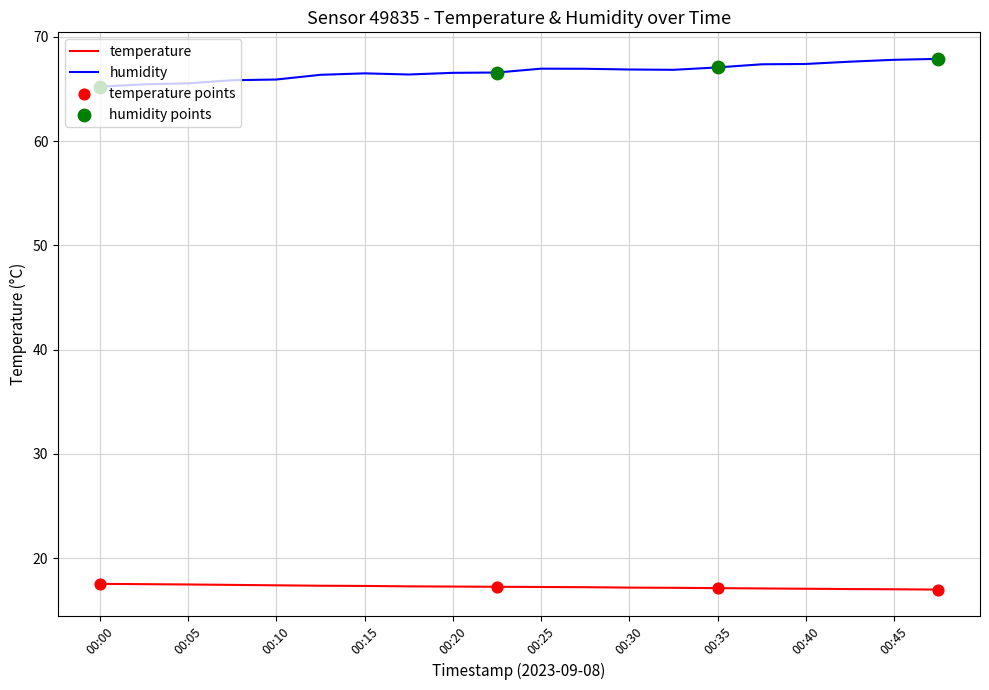

Rank the series by their maximum value, from lowest to highest.

temperature, humidity